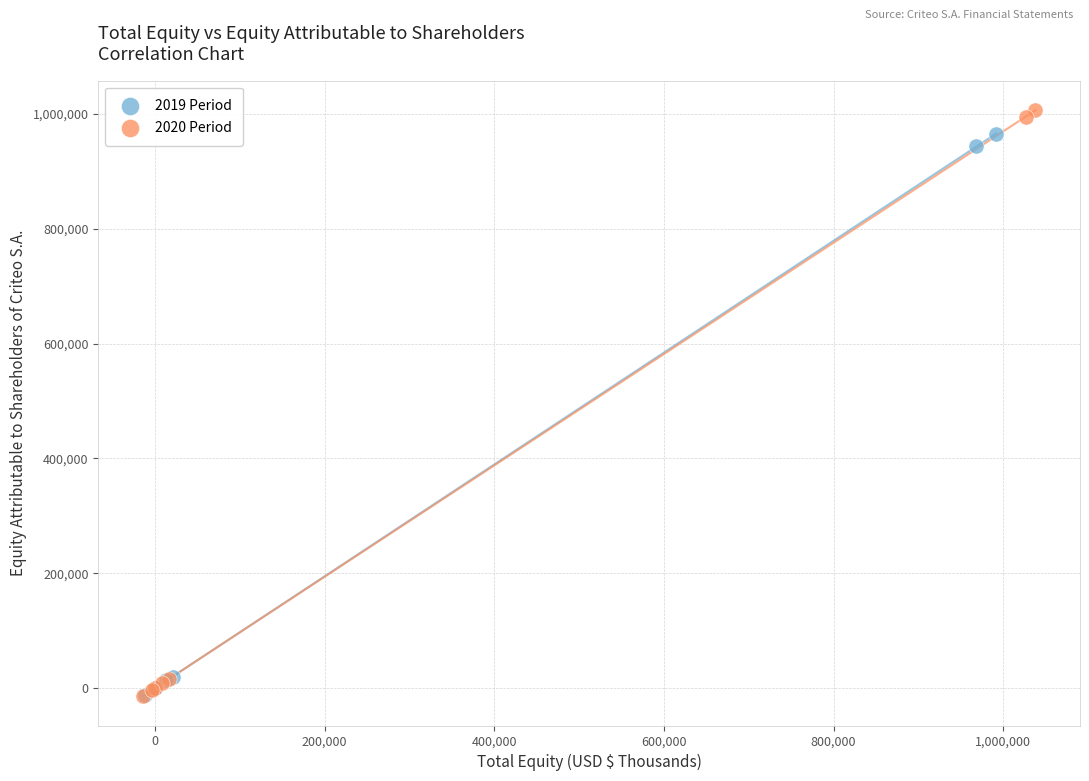

Which series has the widest spread of Y values?

2020 Period